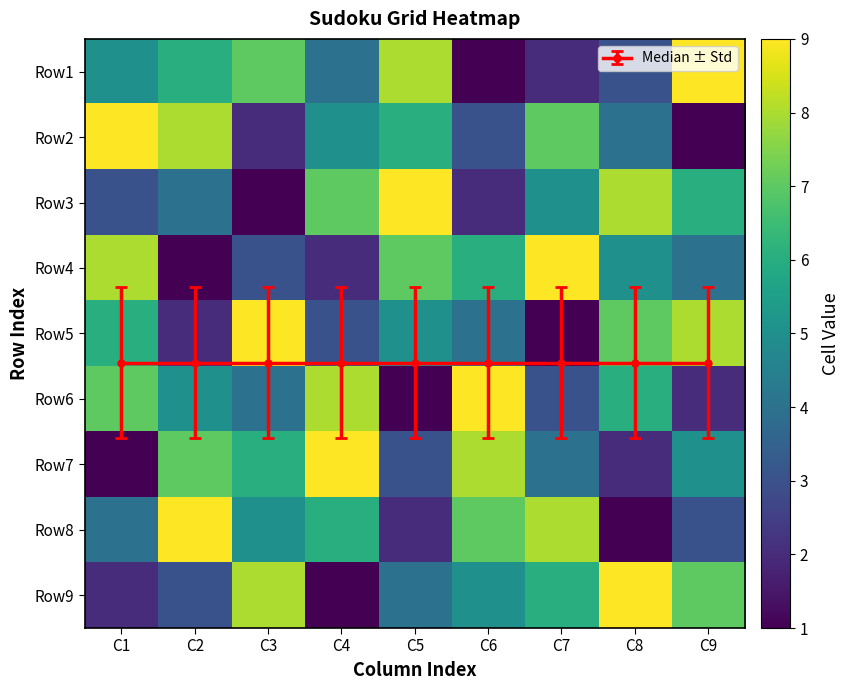

What is the greatest value displayed?

9